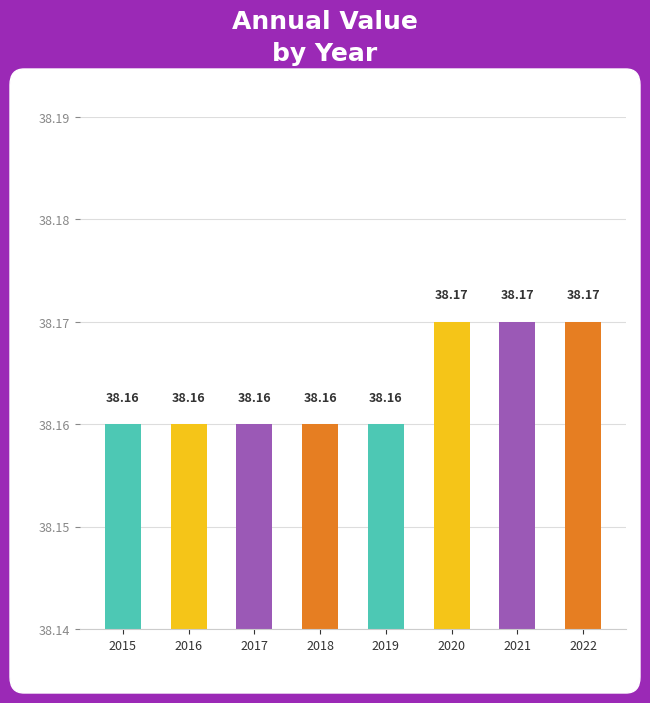

What is the minimum value shown in the chart?

38.2